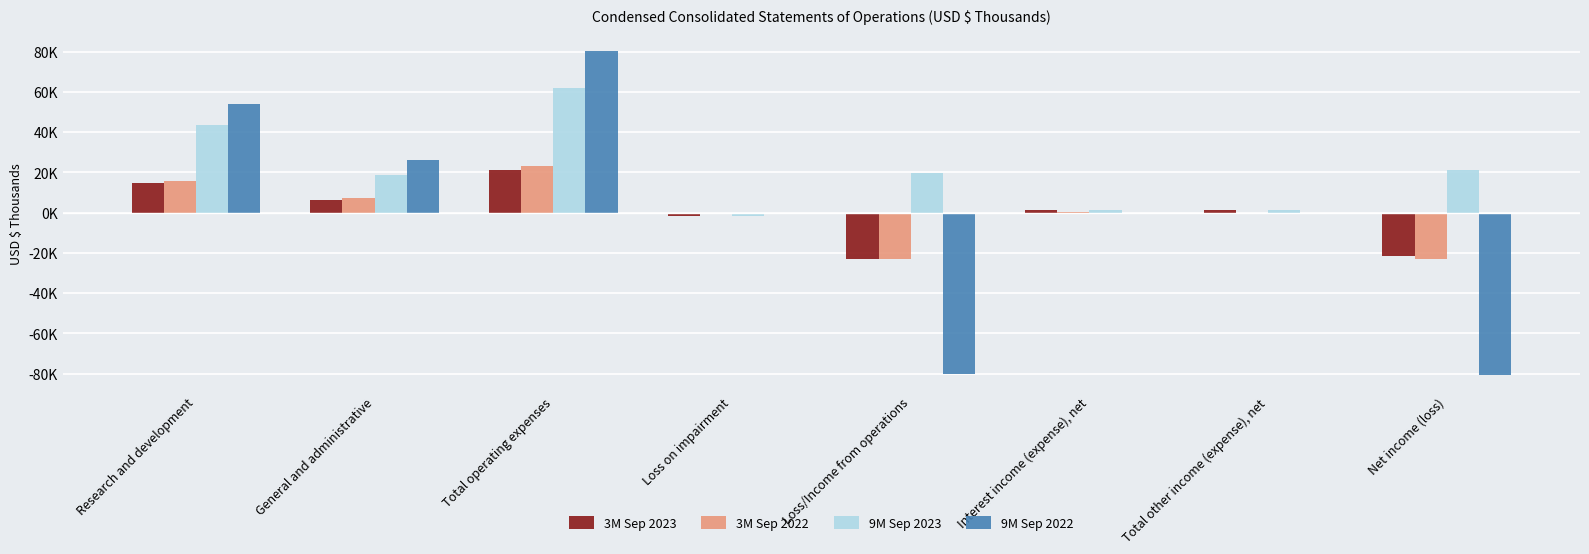

The 3M Sep 2022 series shows 192 at Interest income (expense), net. True or false?

False